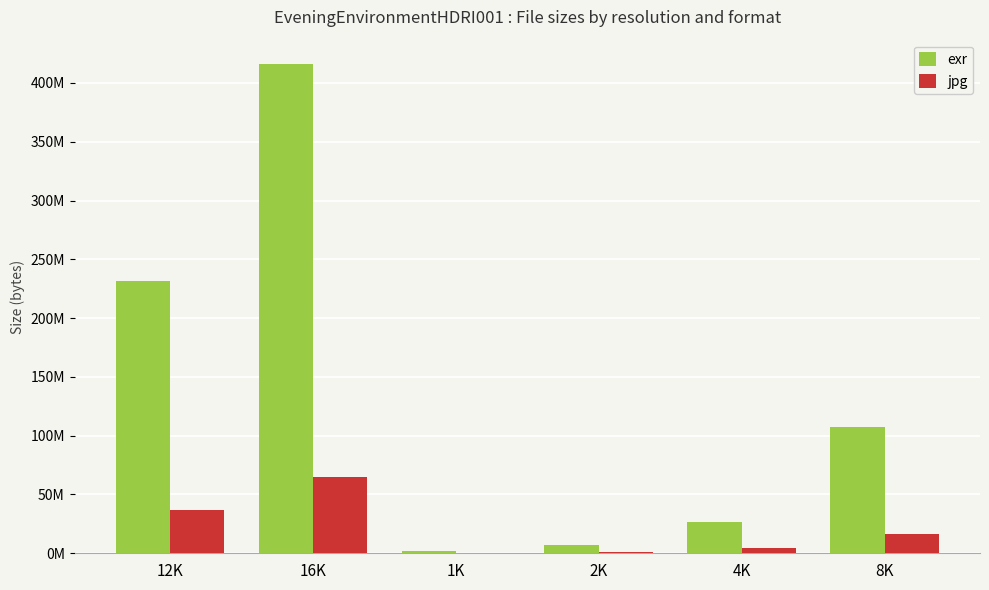

Reading left to right, extract all data points from this chart.

exr: 12K=231670888	16K=416028808	1K=1686289	2K=6663160	4K=26828394	8K=107047270
jpg: 12K=36687630	16K=64553220	1K=251612	2K=1002720	4K=4097142	8K=16467257